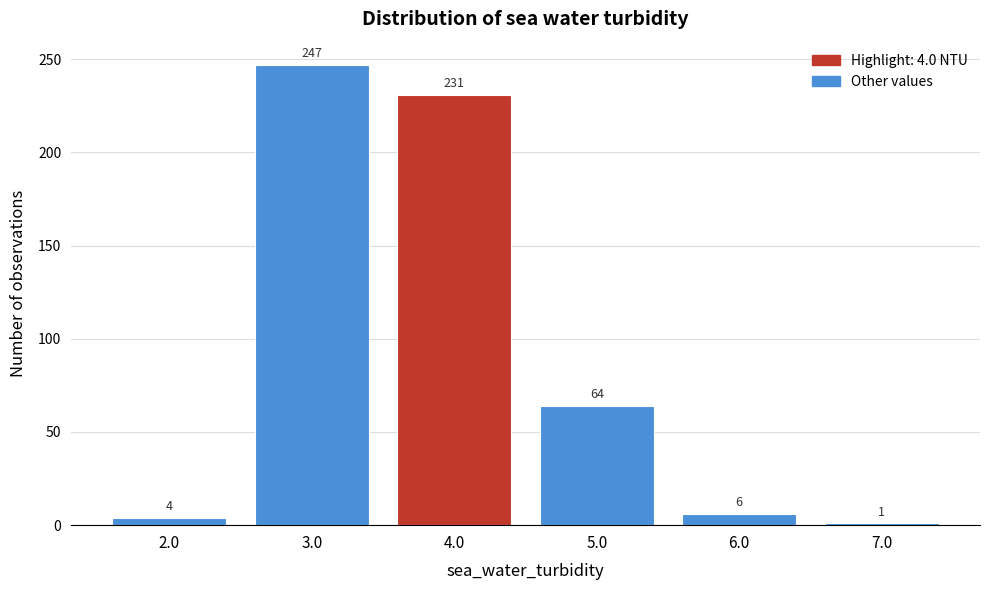

Which range on the x-axis has the tallest bar?

2.5 to 3.5